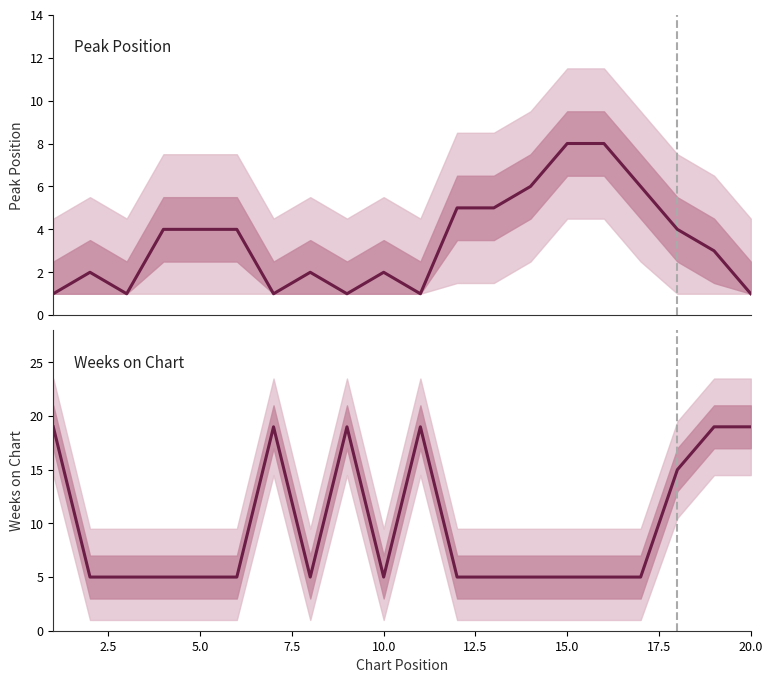

True or false: Peak Position has a value of 11 at 15.

False